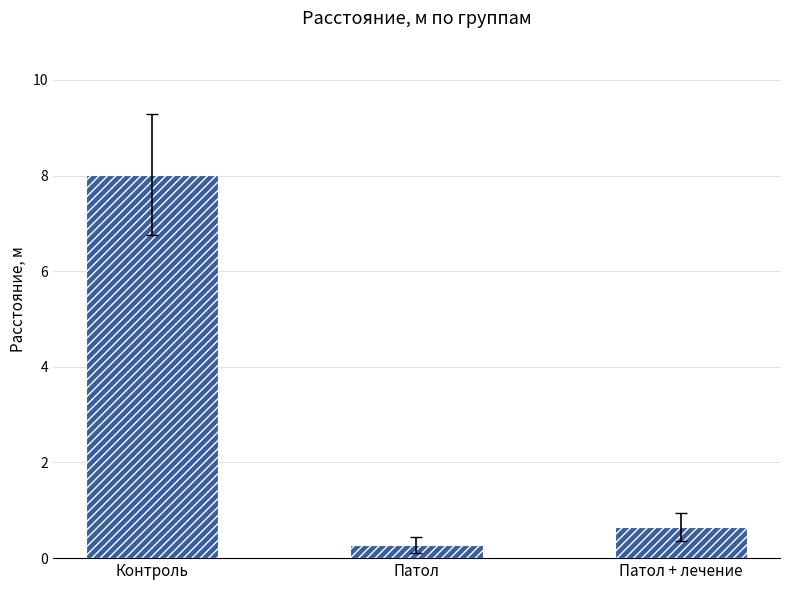

How many bars are there in total?

3